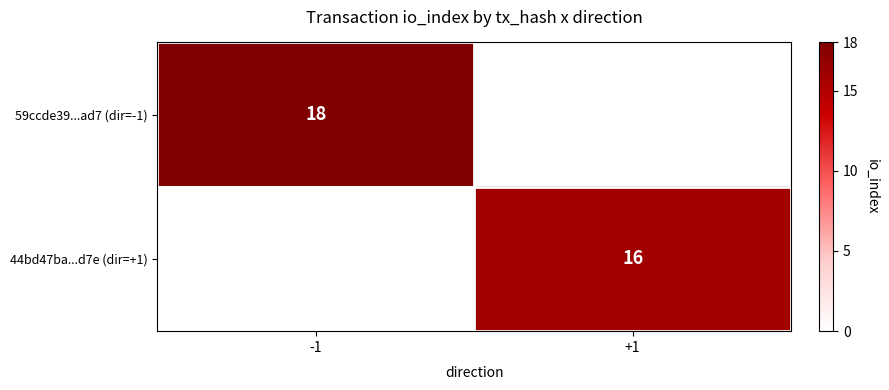

The 44bd47ba...d7e (dir=+1) series shows 6 at +1. True or false?

False